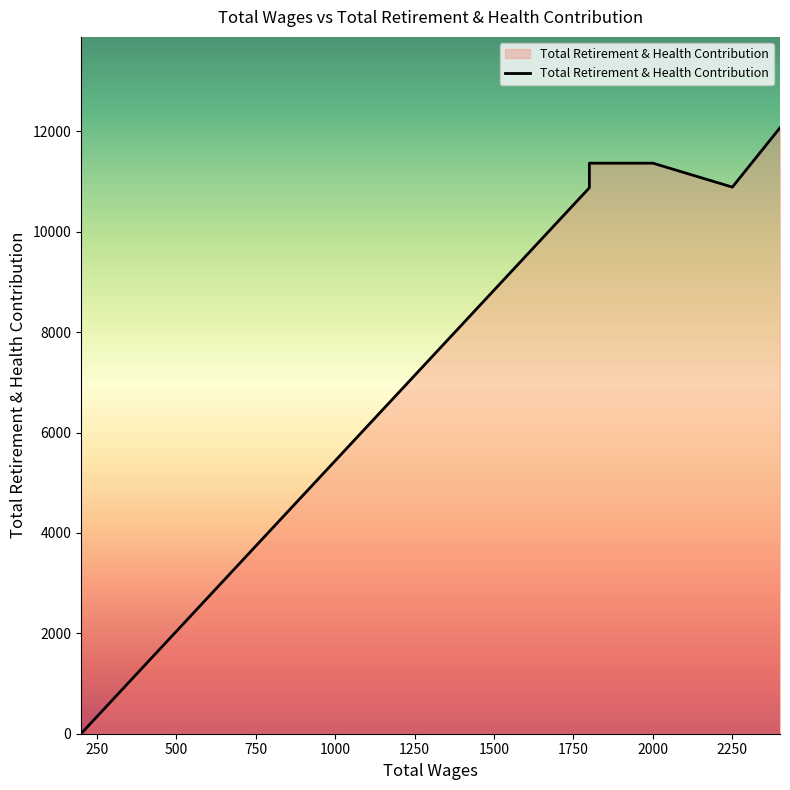

How many points are lower than both their immediate neighbors (excluding endpoints)?

1